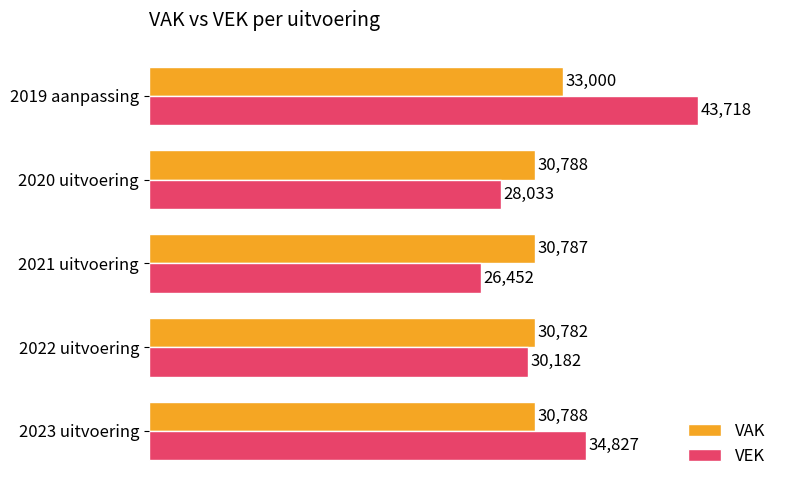

What are all the series names shown in the legend?

VAK, VEK